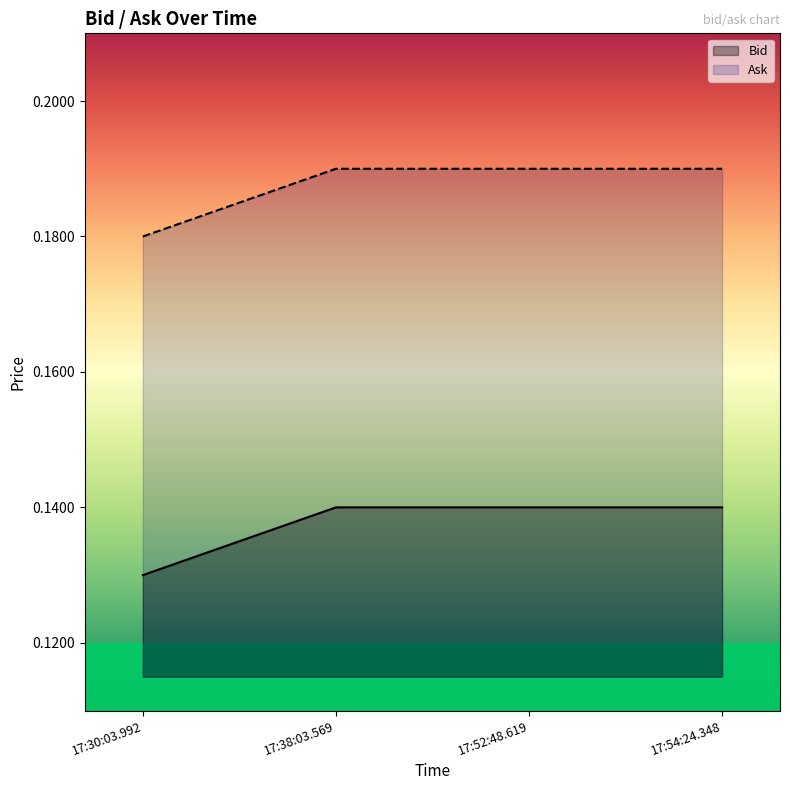

What is the label of the 1st point from the right?

17:54:24.348